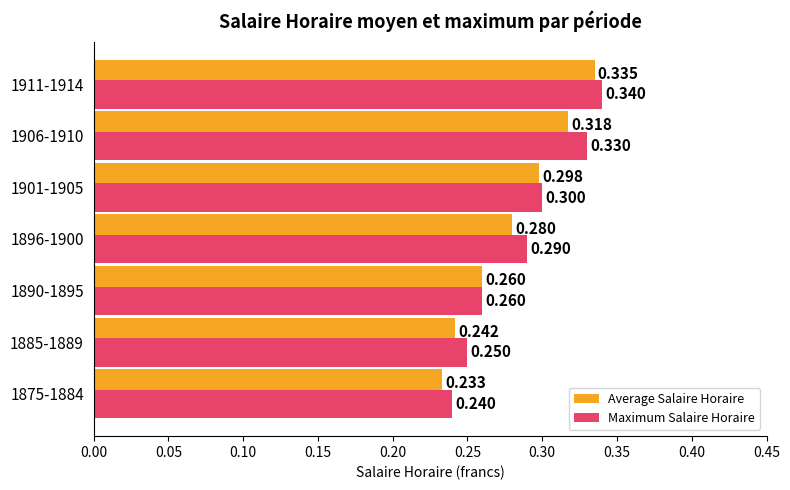

Which series has the widest spread of values?

Average Salaire Horaire